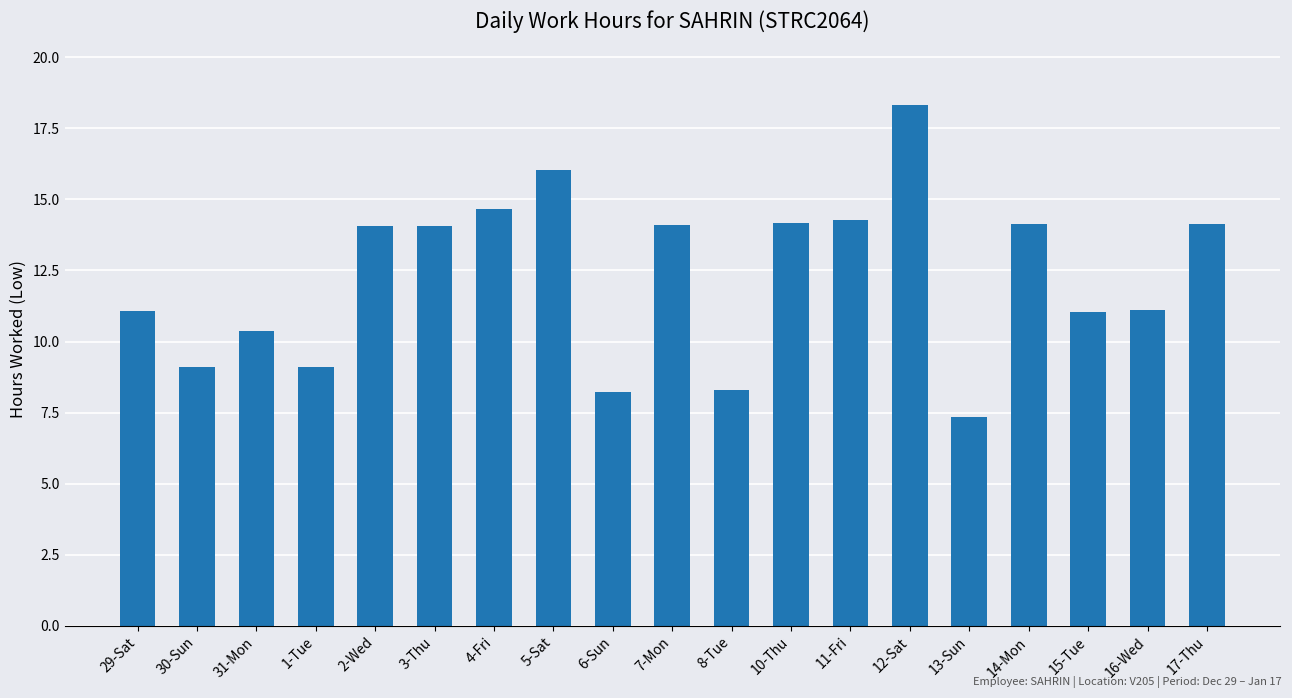

What is the sum of the values at 15-Tue and 30-Sun?

20.2